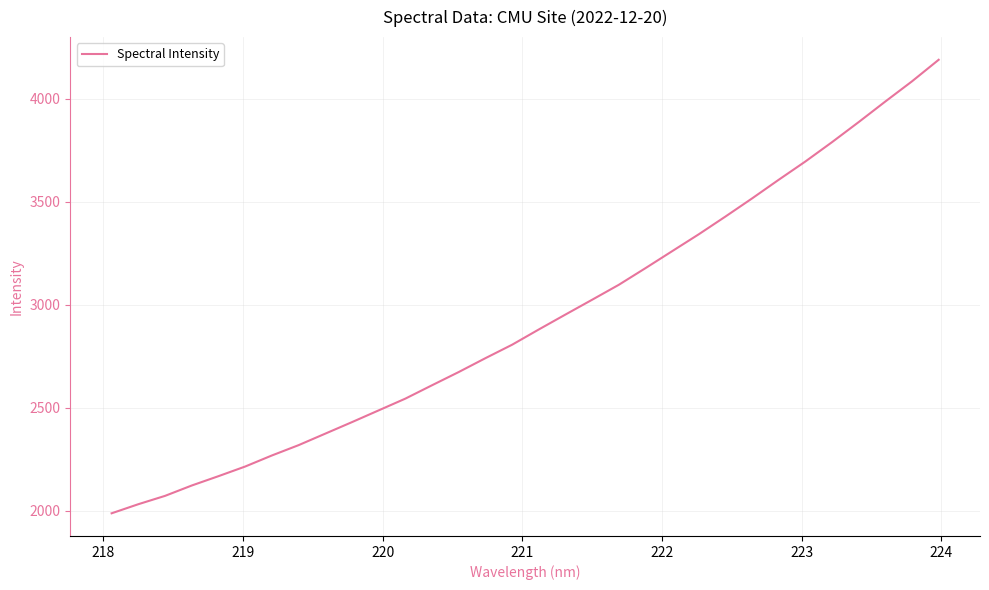

What is the average value?

2929.8